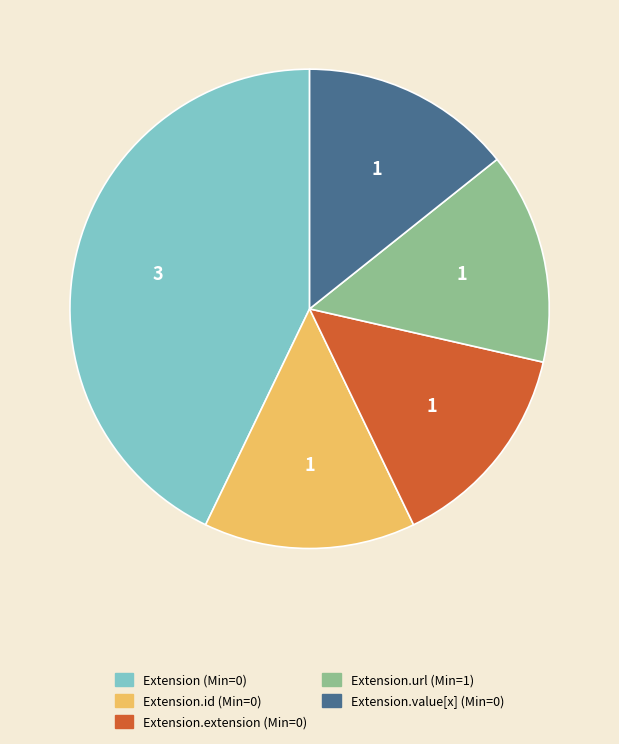

What is the ratio of the value at Extension.id (Min=0) to the value at Extension.value[x] (Min=0)?

1.0